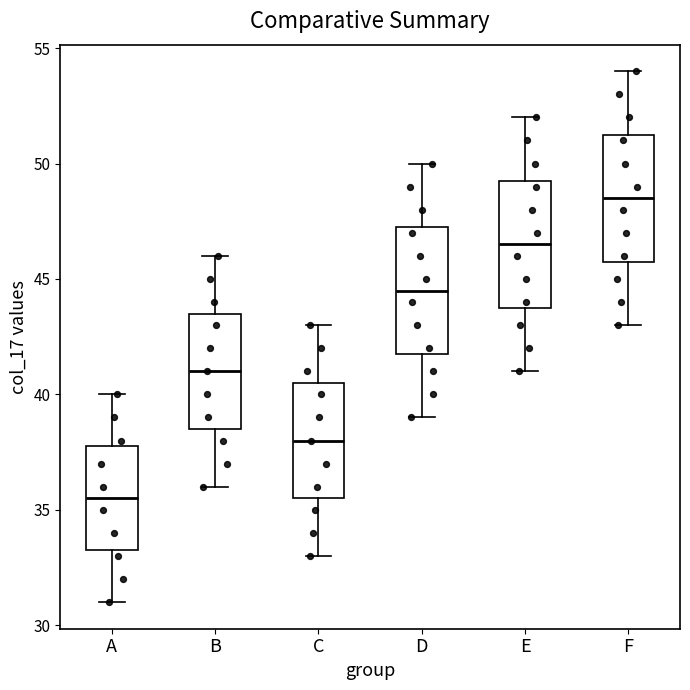

Reading left to right, transcribe this box plot: for each box, give where its median line is, the range the box spans, and where its two whiskers end, as read against the y-axis. The values are not printed on the chart, so give them approximately, as read against the axis.

A: median 35.5, box 33.5 to 38.0, whiskers 31.0 to 40.0
B: median 41.0, box 38.5 to 43.5, whiskers 36.0 to 46.0
C: median 38.0, box 35.5 to 40.5, whiskers 33.0 to 43.0
D: median 44.5, box 42.0 to 47.5, whiskers 39.0 to 50.0
E: median 46.5, box 44.0 to 49.5, whiskers 41.0 to 52.0
F: median 48.5, box 46.0 to 51.5, whiskers 43.0 to 54.0